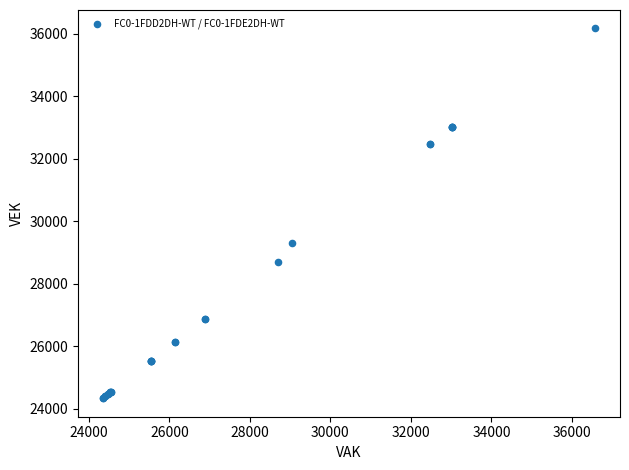

What Y value in the scatter plot is closest to 30260?

29315